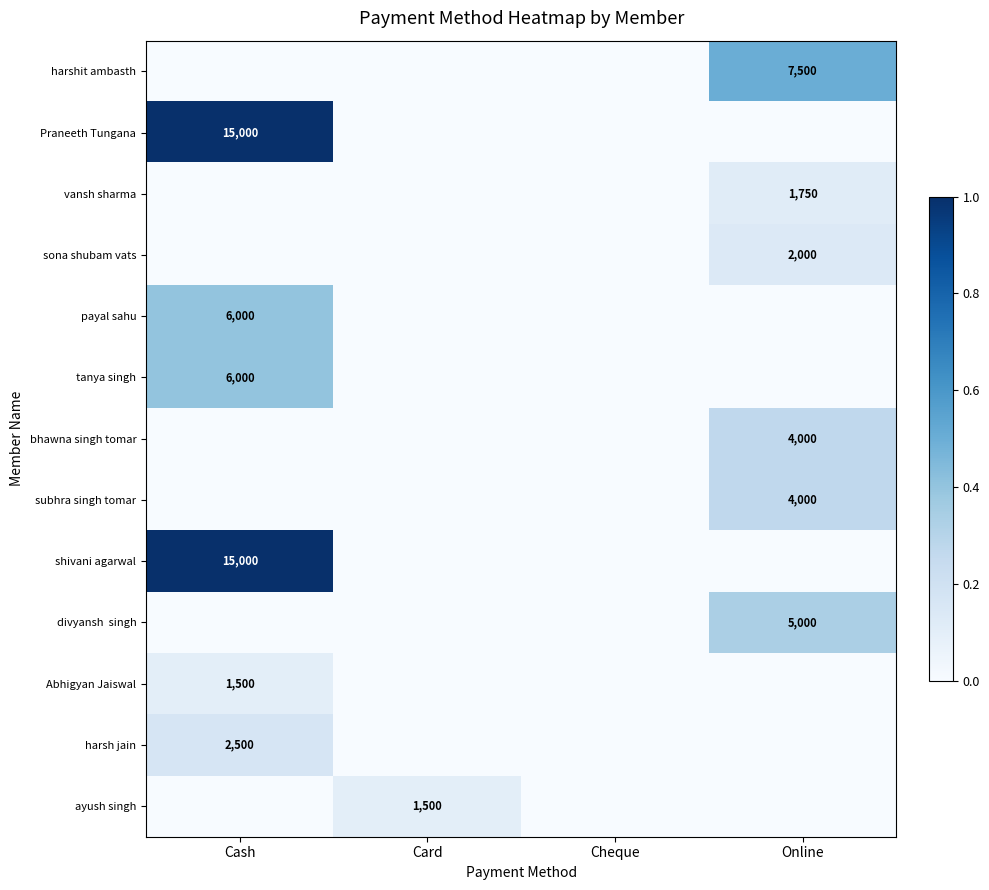

The Abhigyan Jaiswal series shows 0.1 at Cash. True or false?

True